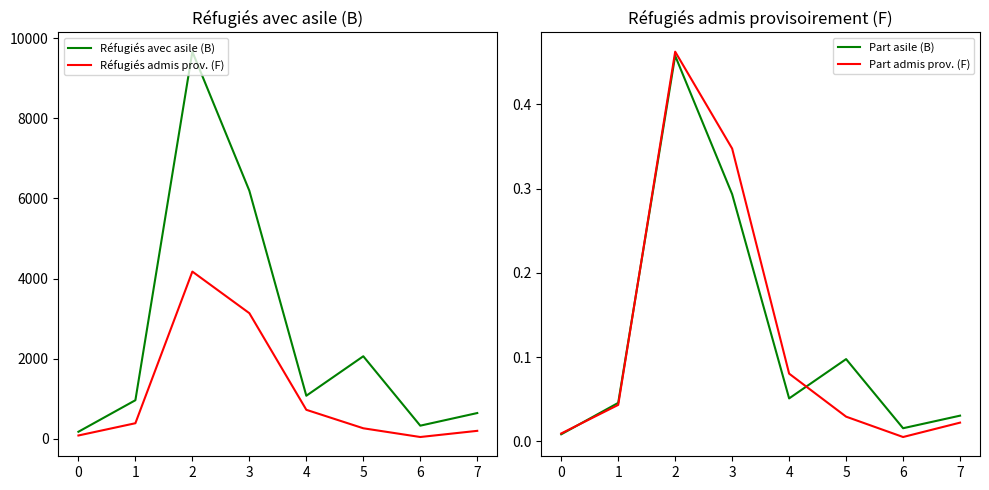

At which label is Réfugiés admis prov. (F) closest to 2111?

3